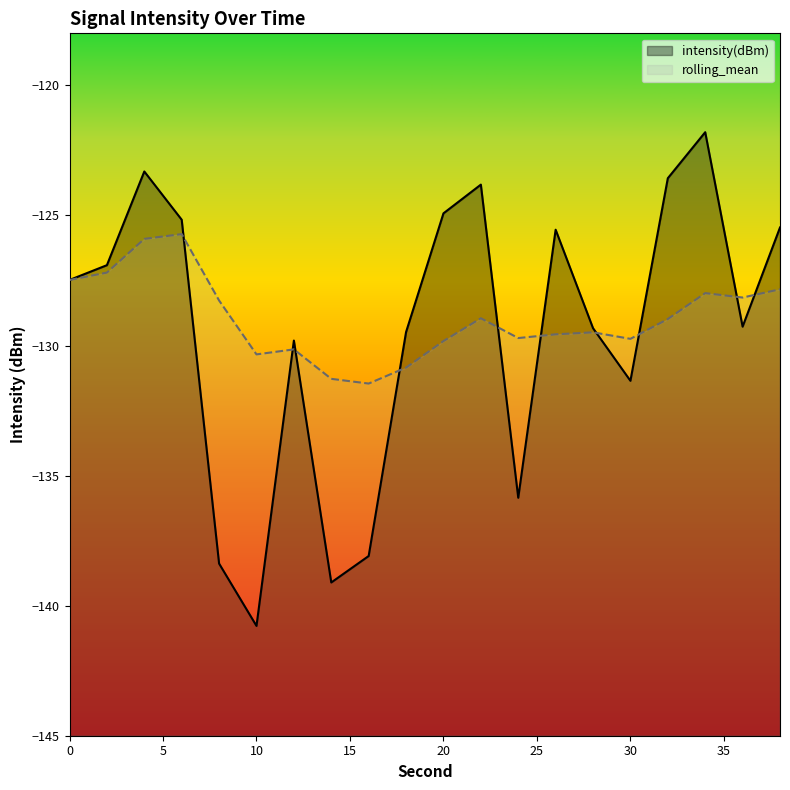

At 8, list the series in order from largest to smallest.

rolling_mean, intensity(dBm)